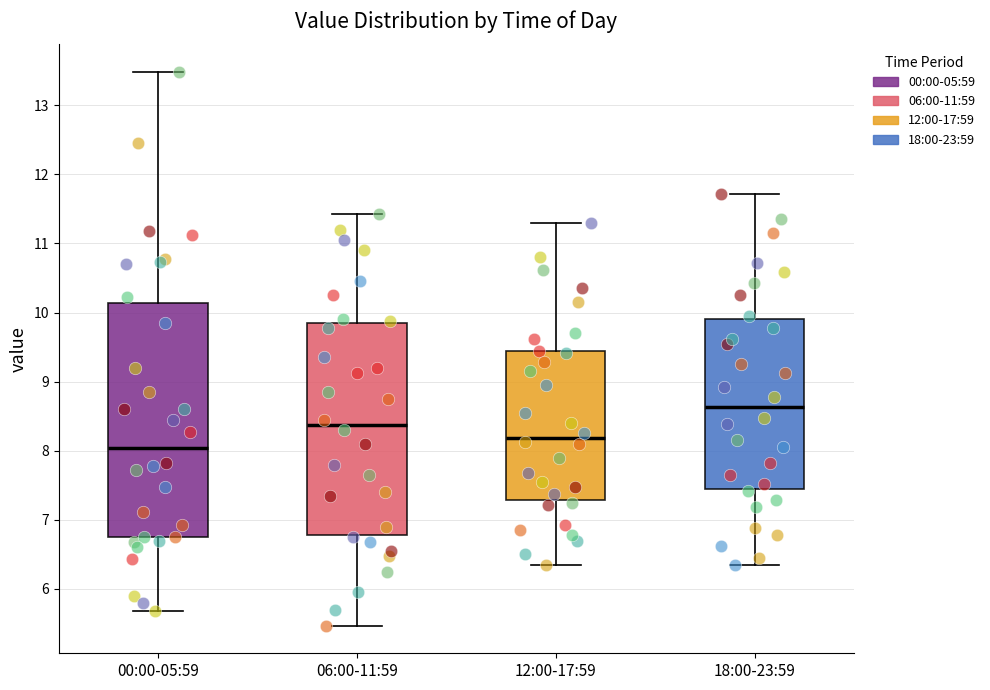

Which box has the lowest median line?

00:00-05:59